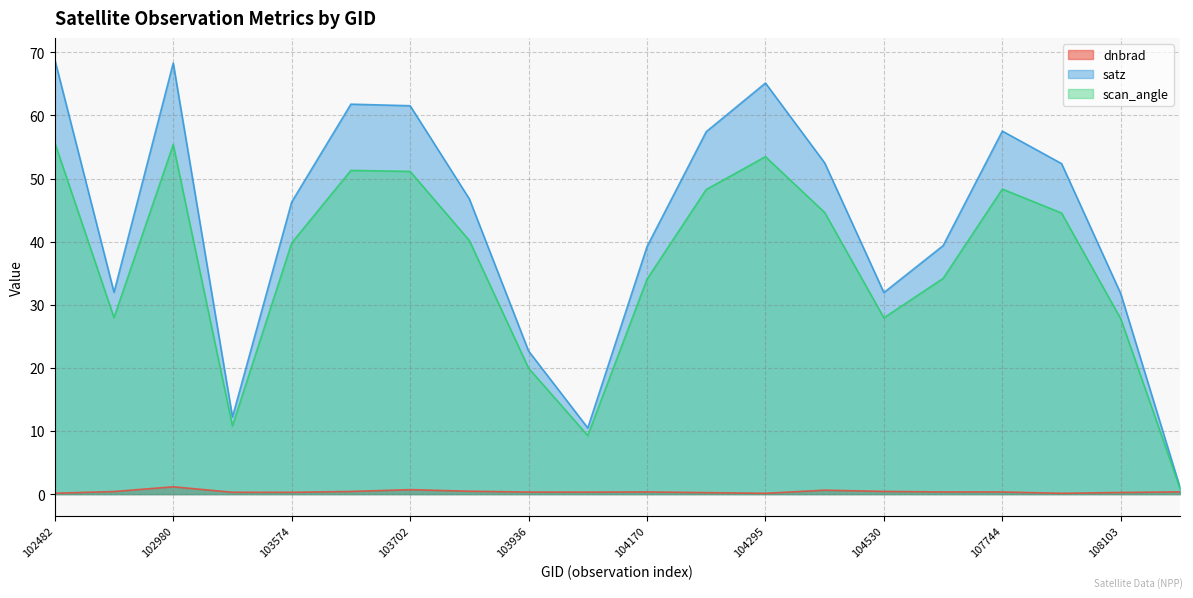

Which label corresponds to the smallest value in the chart?

107933